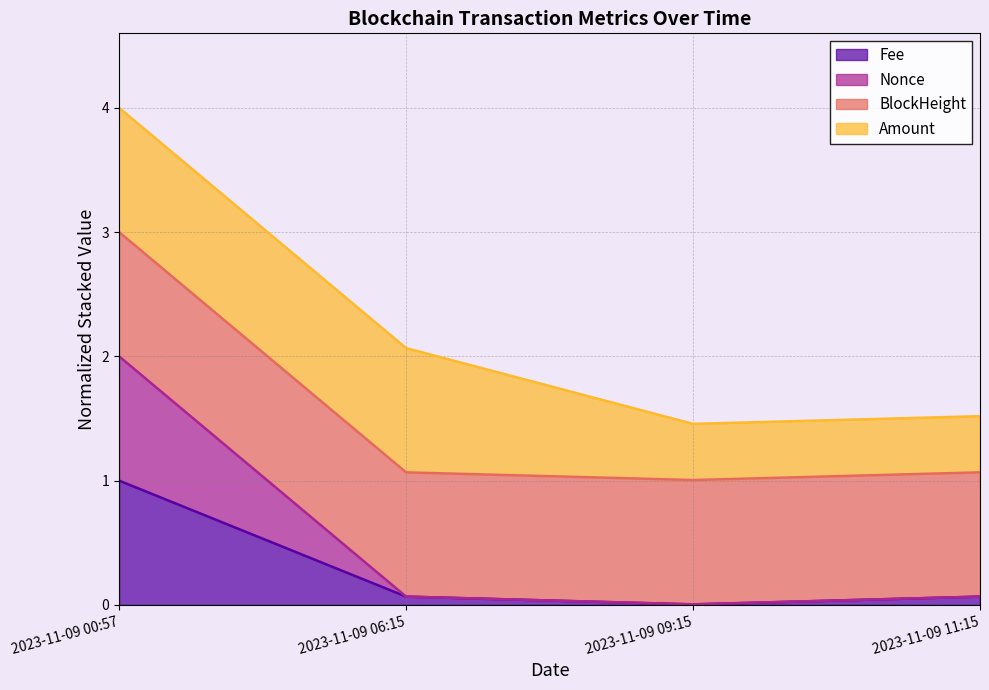

At which label does Fee reach its peak?

2023-11-09 00:57